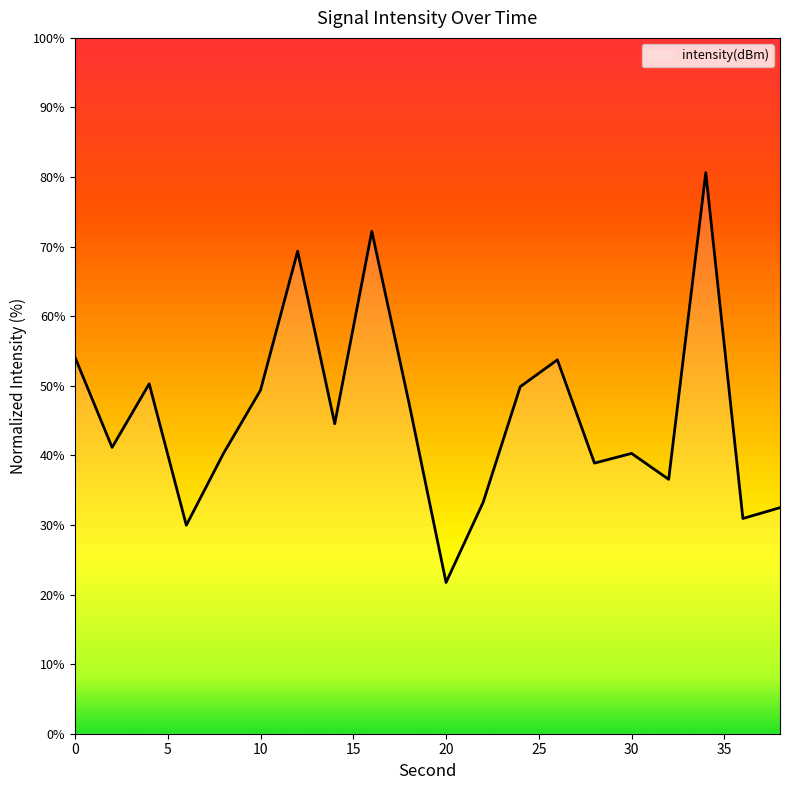

What is the maximum value shown in the chart?

80.6